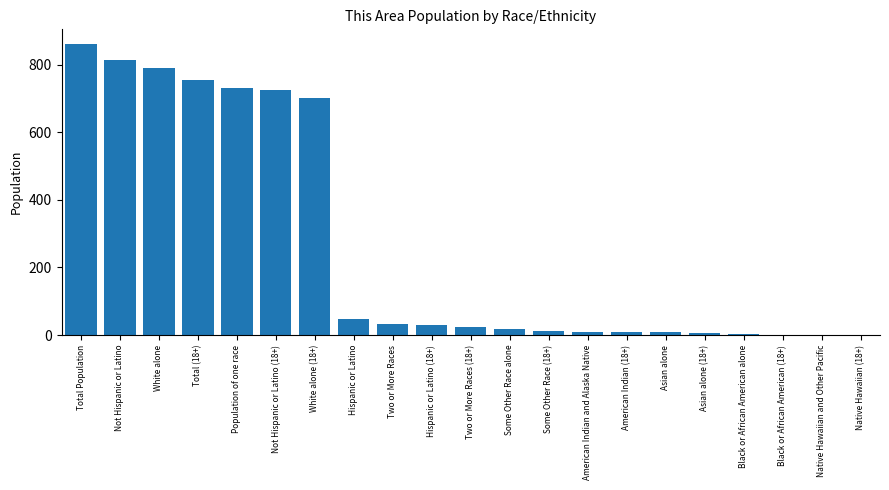

At which label is the value closest to 430?

White alone (18+)